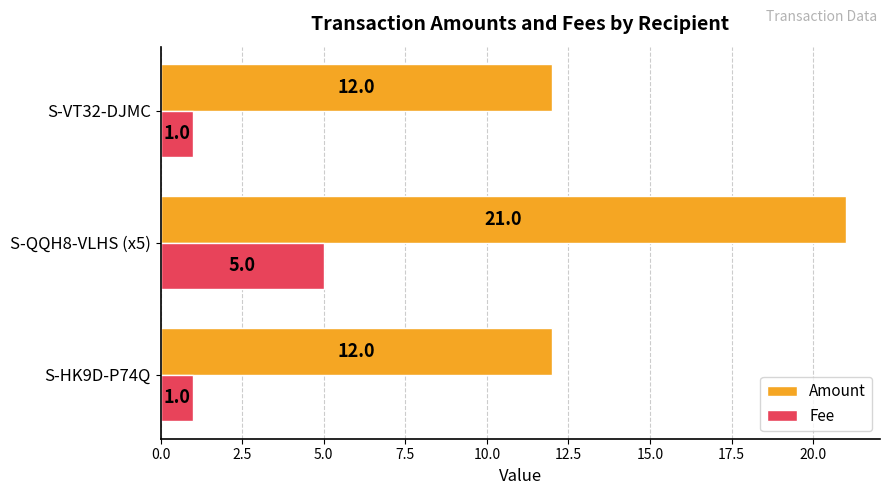

How many data points does each series have?

3